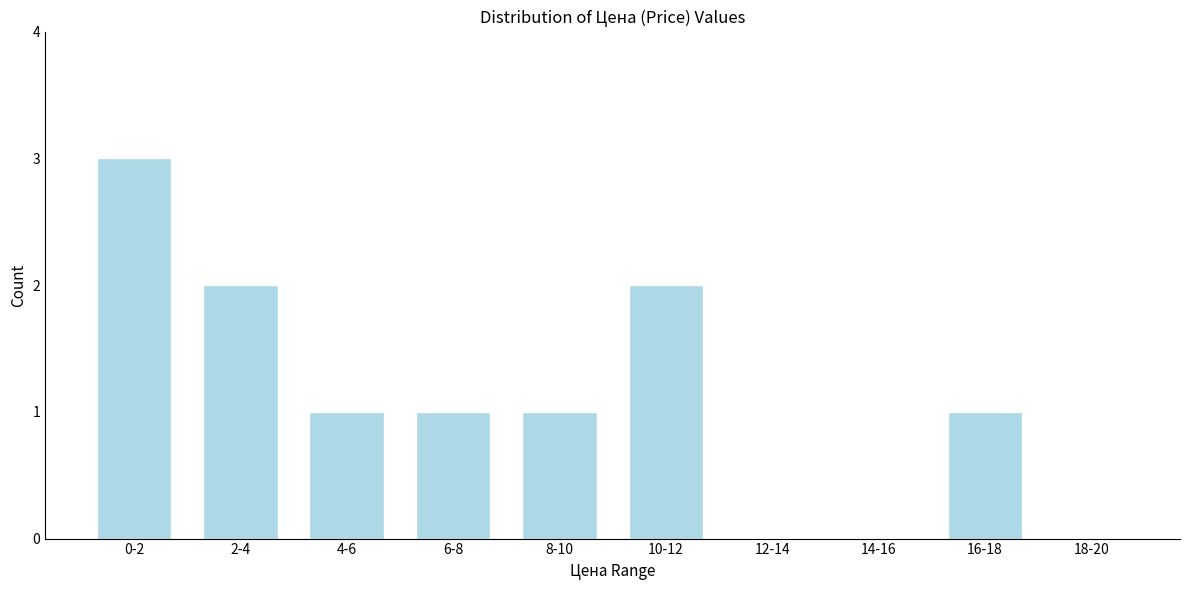

Reading left to right, transcribe all the data shown in this chart.

0-2=3	2-4=2	4-6=1	6-8=1	8-10=1	10-12=2	12-14=0	14-16=0	16-18=1	18-20=0